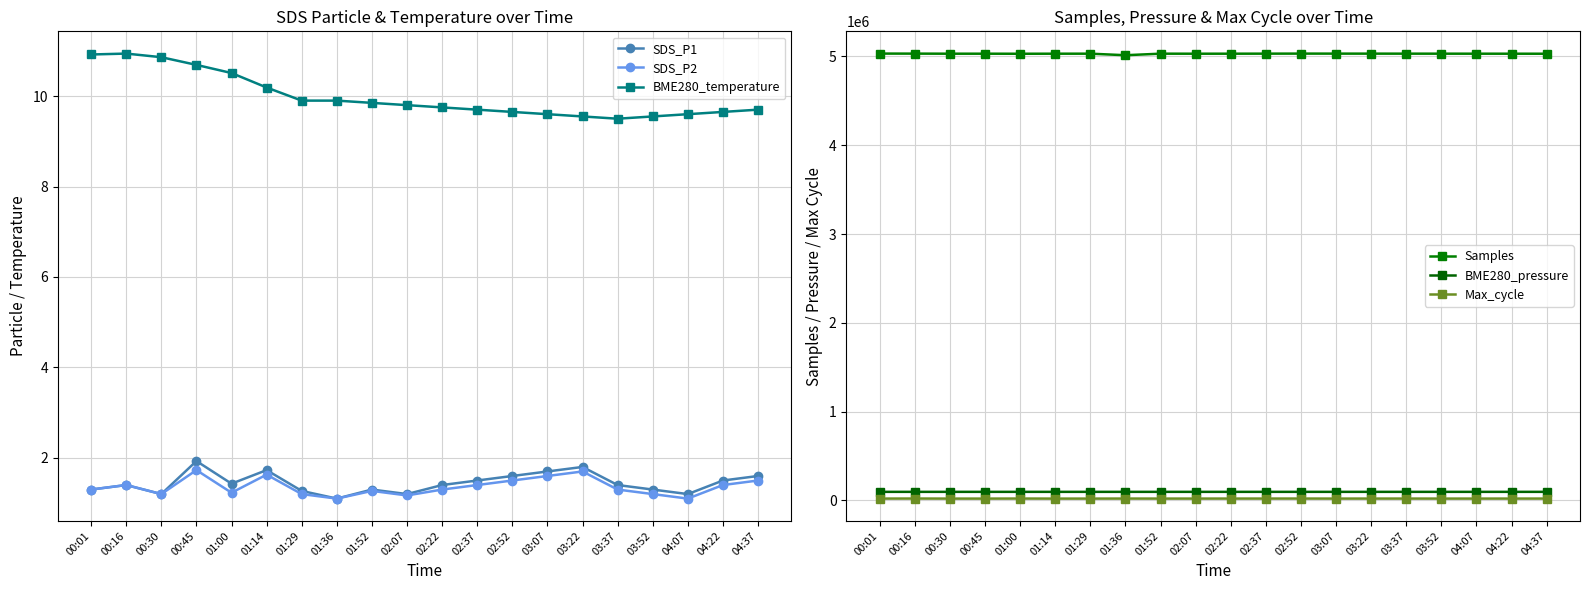

True or false: BME280_temperature has more than 2 points higher than both neighbors.

False